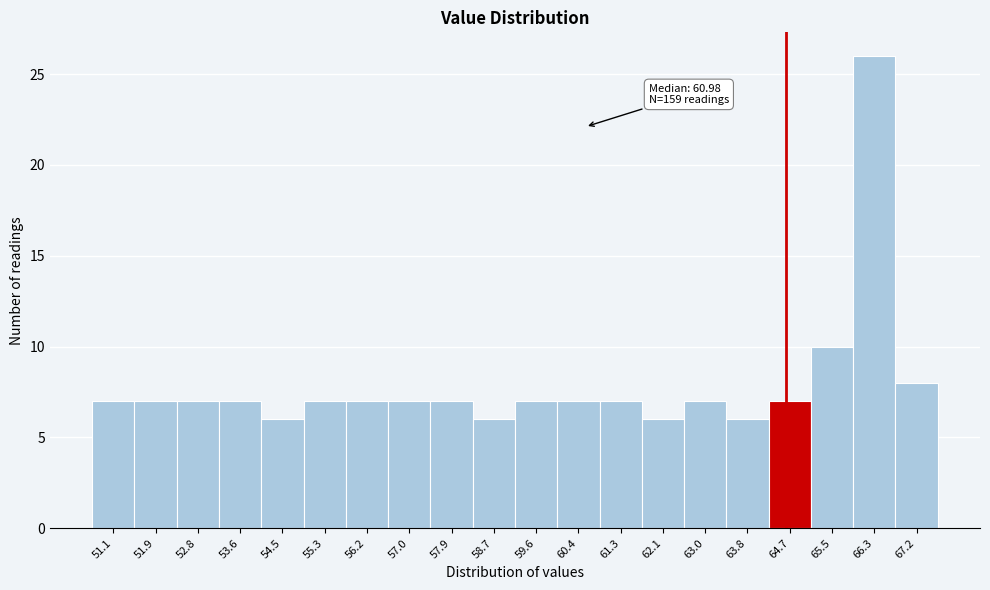

Reading right to left, extract all data points from this chart.

67.2=8	66.3=26	65.5=10	64.7=7	63.8=6	63.0=7	62.1=6	61.3=7	60.4=7	59.6=7	58.7=6	57.9=7	57.0=7	56.2=7	55.3=7	54.5=6	53.6=7	52.8=7	51.9=7	51.1=7